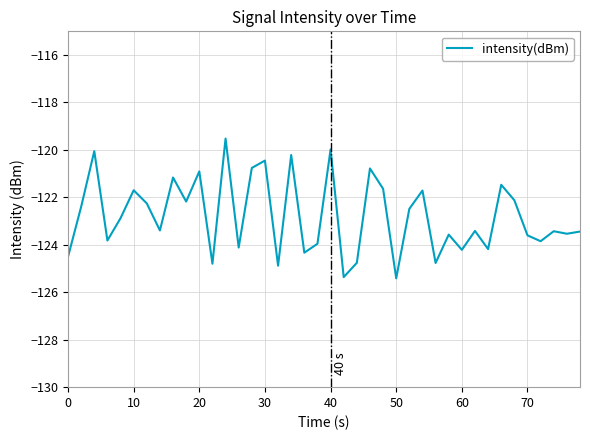

What is the minimum value shown in the chart?

-125.4